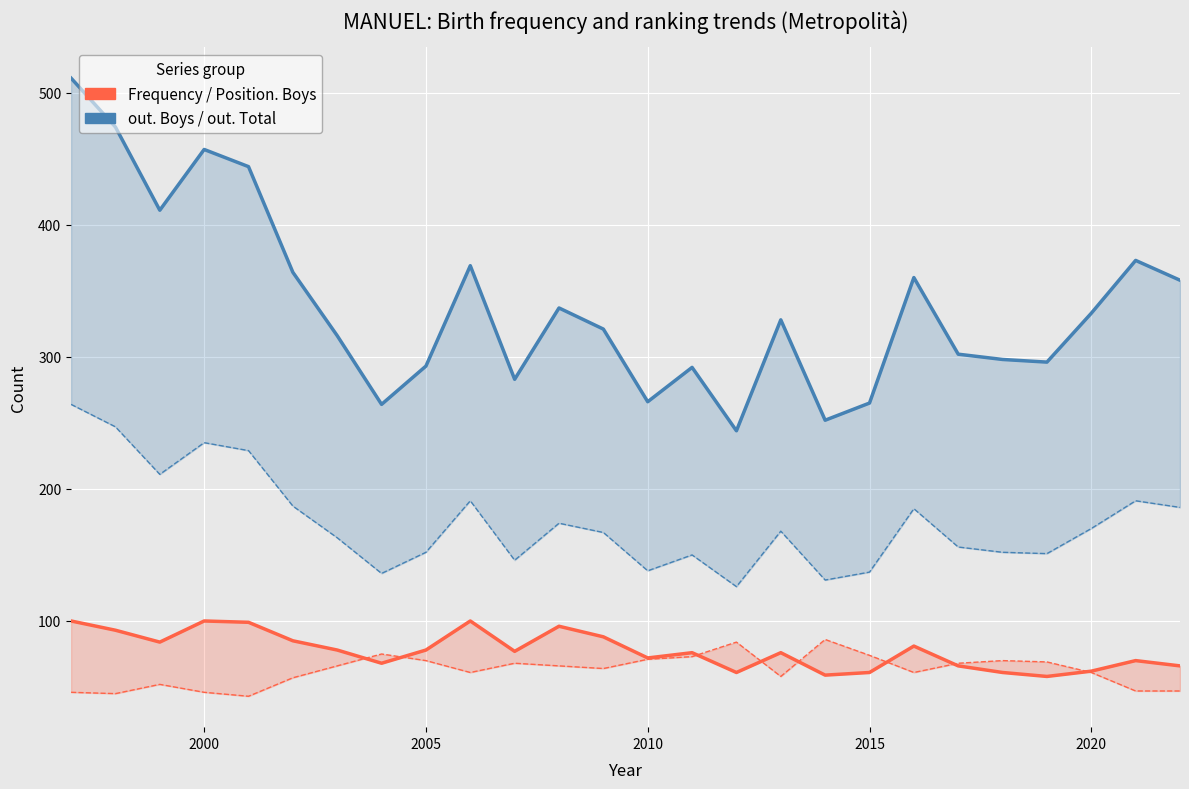

What is the value of the Frequency point at the 19th from the left?

61